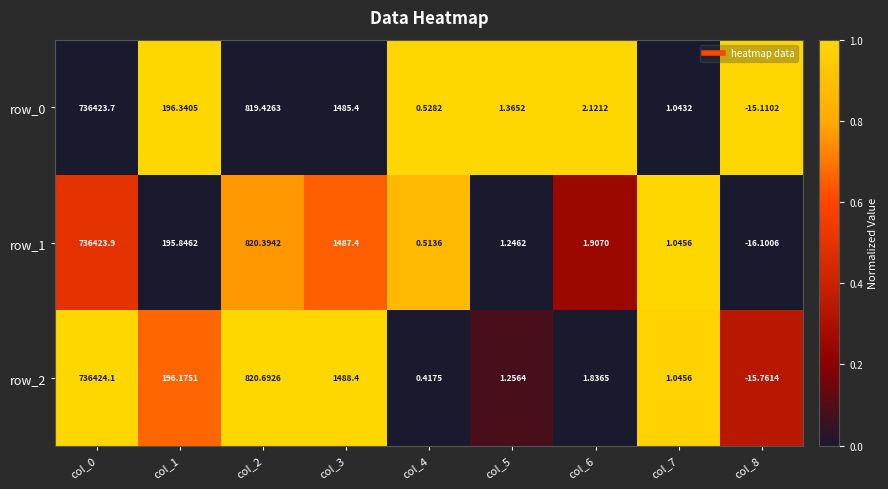

Is the value of row_1 at col_8 greater than the value of row_2 at col_4?

No